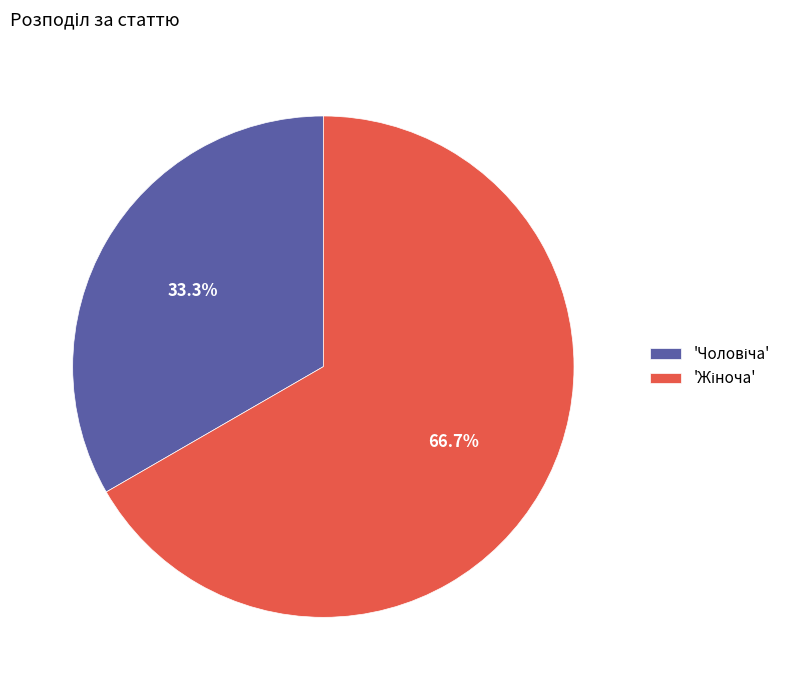

Does any single category account for the majority?

Yes